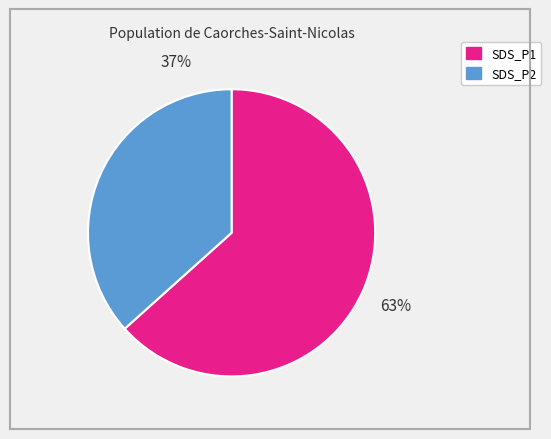

To the nearest percent, what is the average slice percentage?

50%